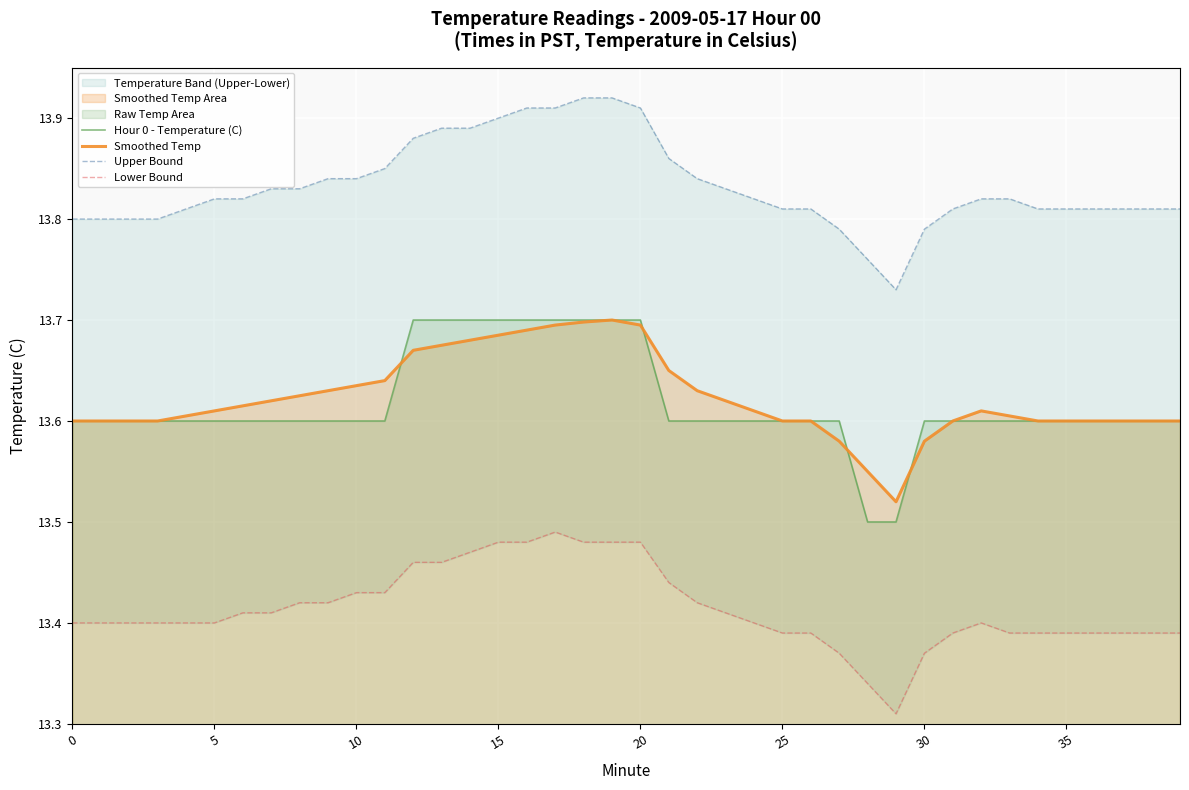

How many distinct data groups are displayed?

4